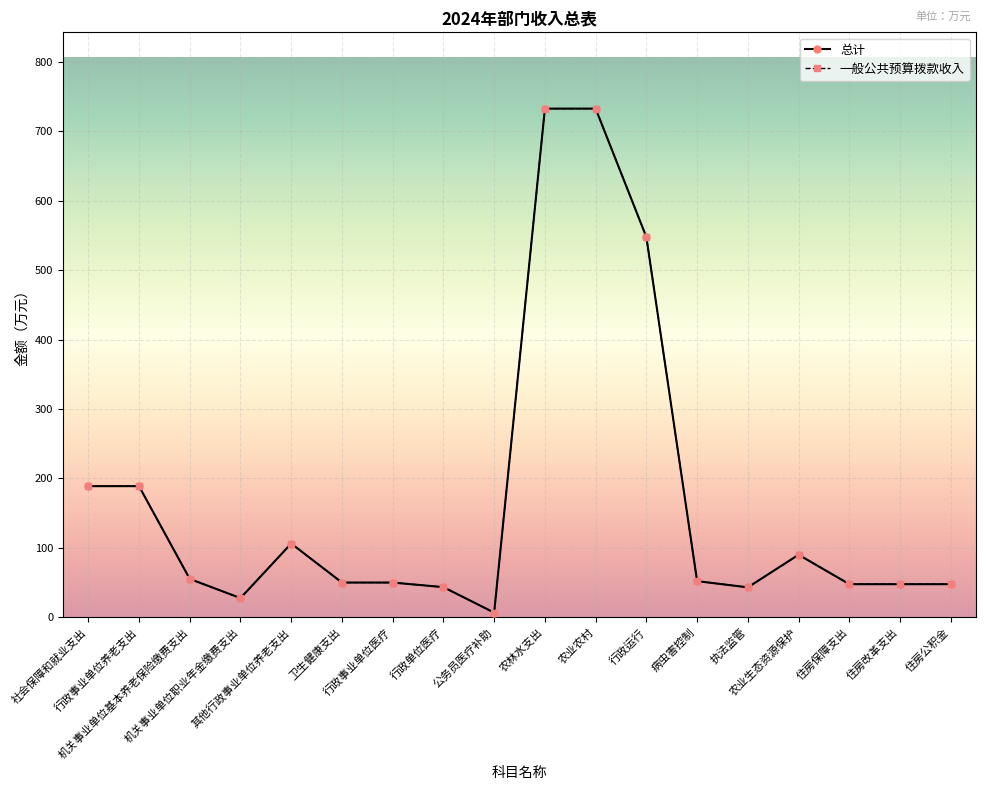

Reading right to left, transcribe all the data shown in this chart.

总计: 47.6	47.6	47.6	90.0	43.0	52.0	547.7	732.7	732.7	6.6	43.3	49.9	49.9	106.1	27.6	55.1	188.8	188.8
一般公共预算拨款收入: 47.6	47.6	47.6	90.0	43.0	52.0	547.7	732.7	732.7	6.6	43.3	49.9	49.9	106.1	27.6	55.1	188.8	188.8